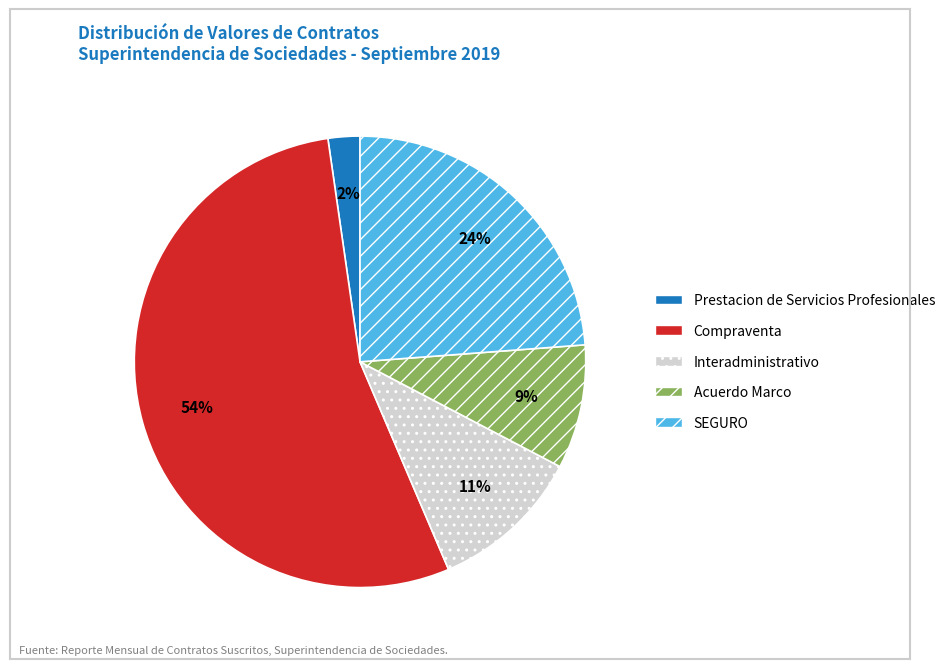

Is there a majority slice in this chart?

Yes